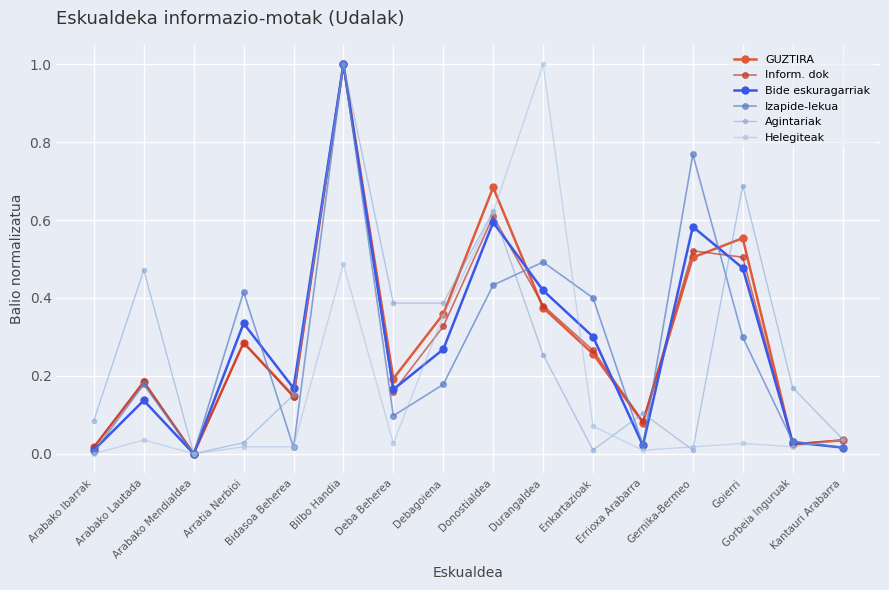

How many interior local peaks does the Izapide-lekua series have?

5